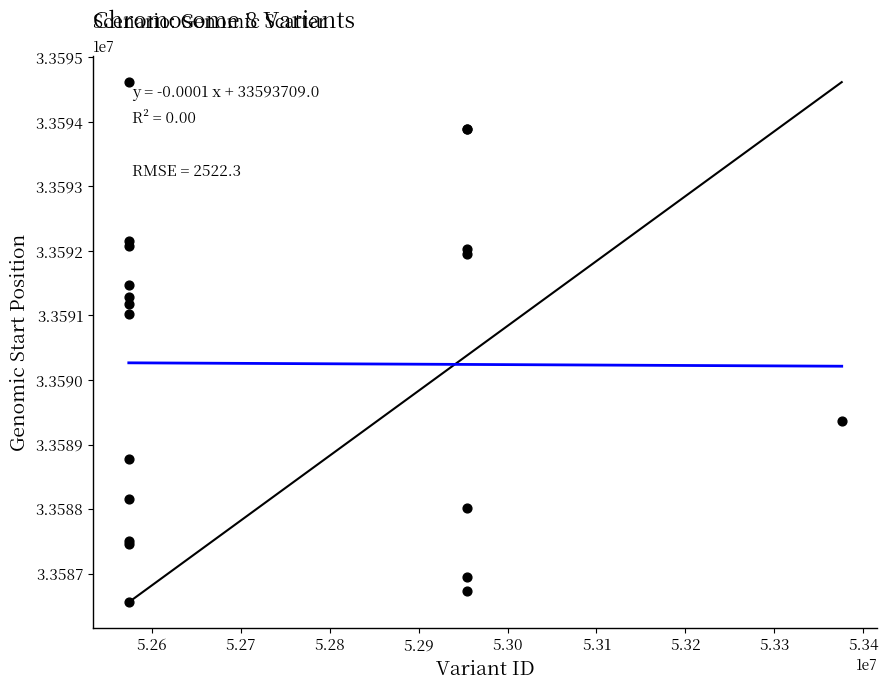

What Y value in the scatter plot is closest to 33590586?

33591028